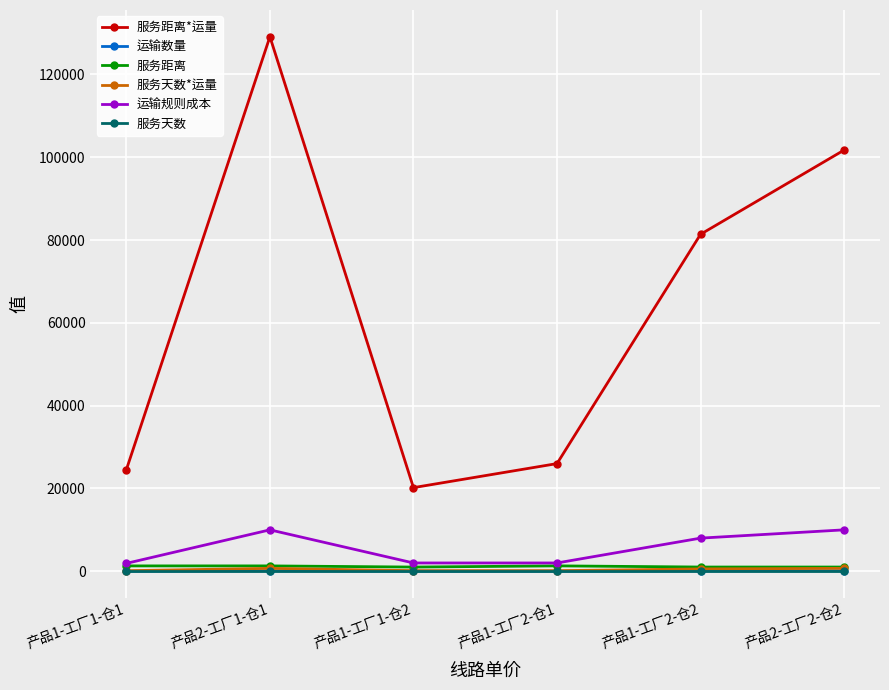

What position from the right is 产品1-工厂1-仓2?

4